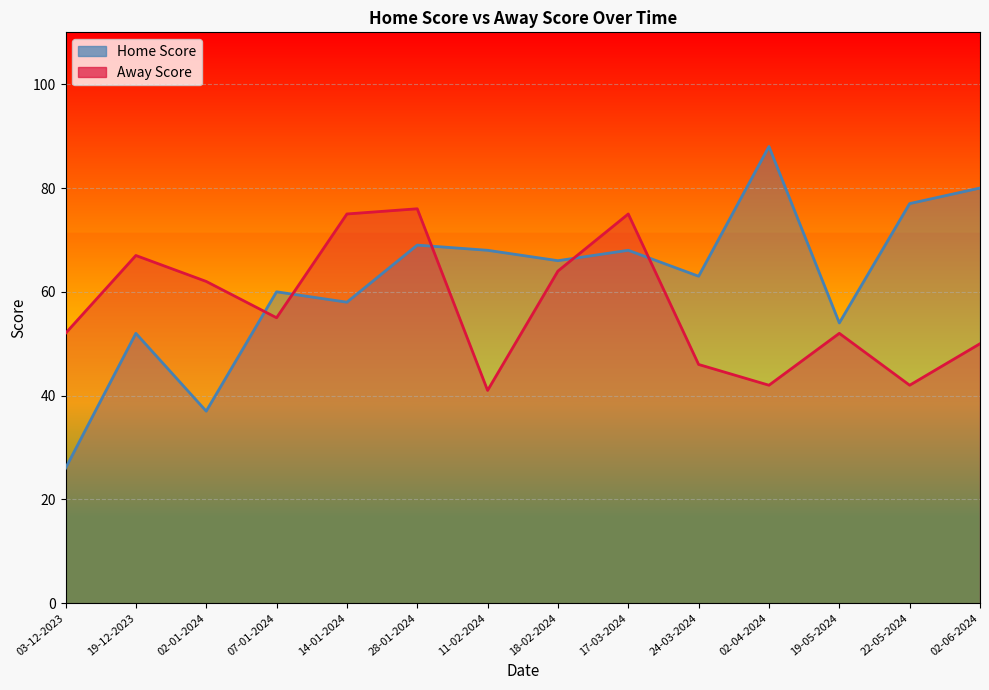

Is the value of Away Score at 19-12-2023 greater than the value of Home Score at 07-01-2024?

Yes